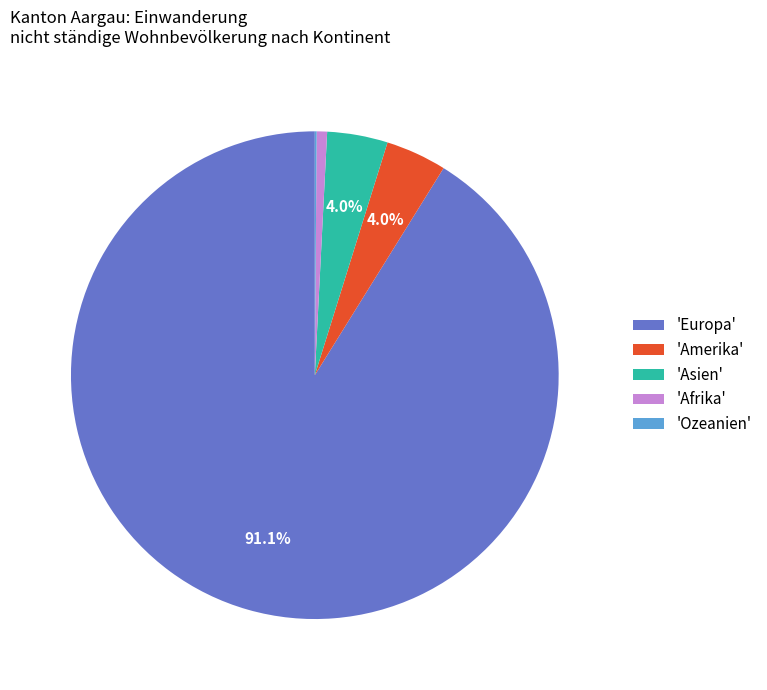

Which slice is the largest?

'Europa'